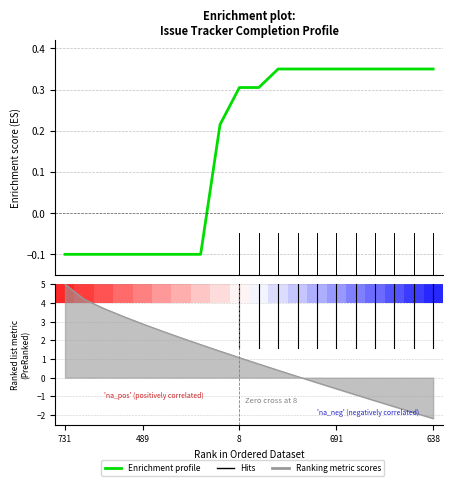

True or false: the data shows 0.3 at 691.

True